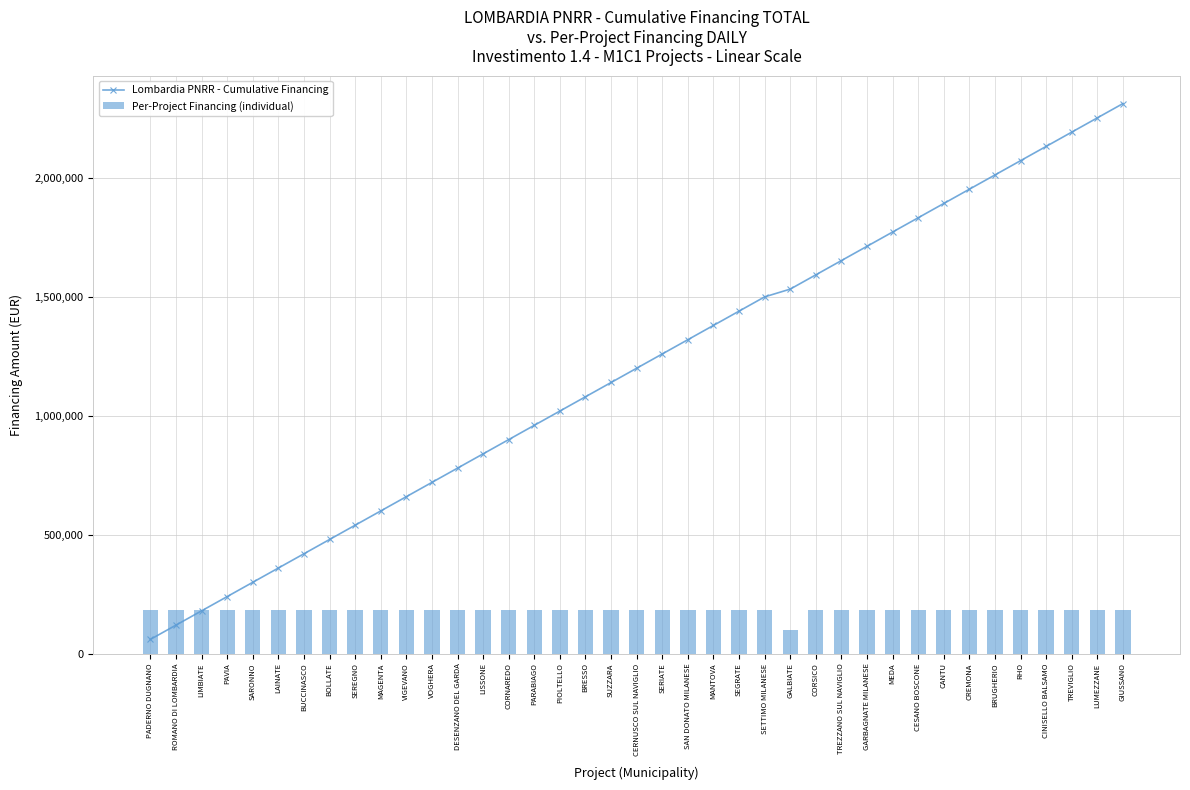

Are the bars horizontal?

No